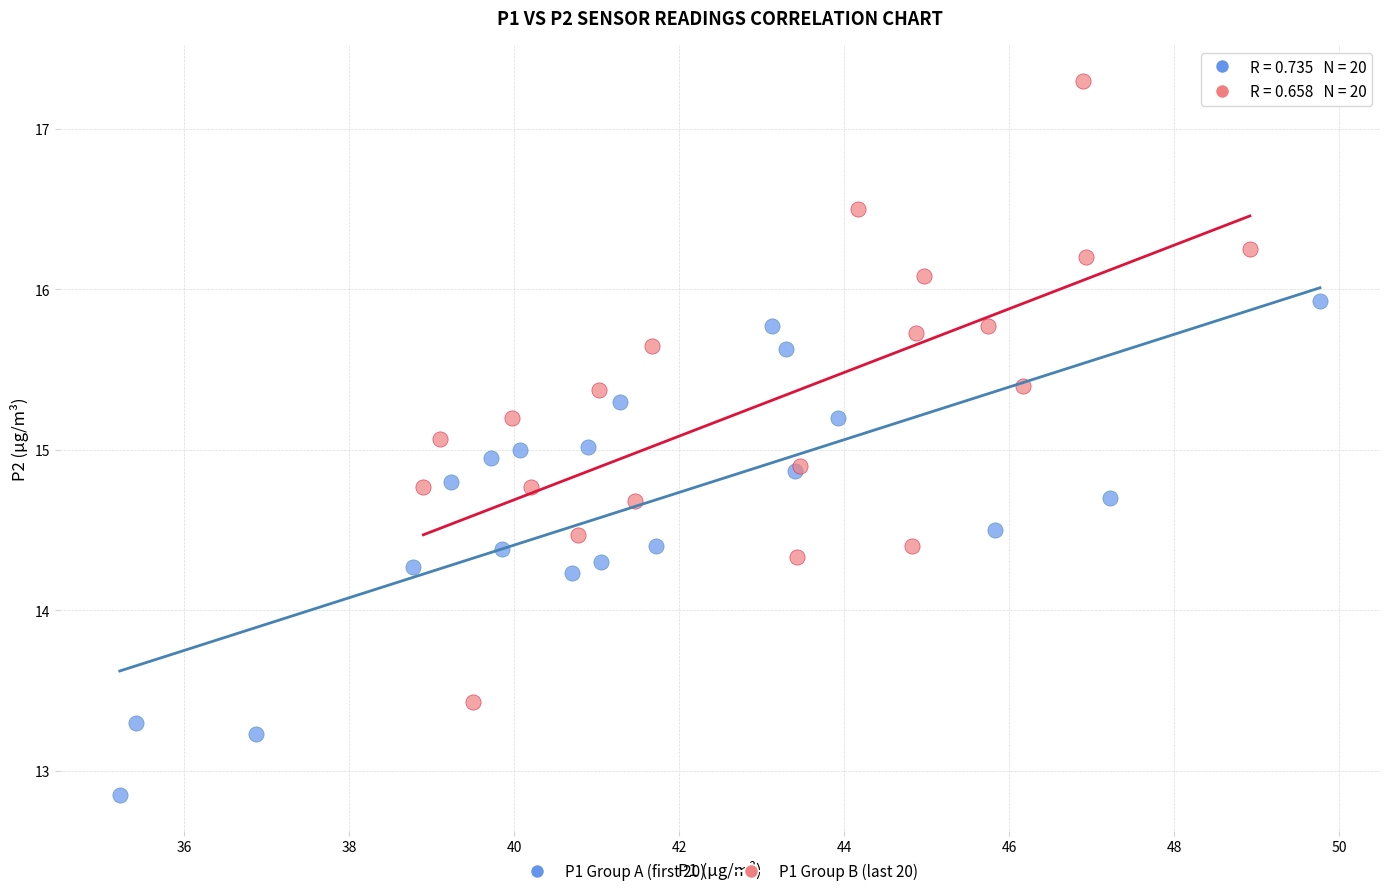

Which series contains the highest Y value?

P1 Group B (last 20)